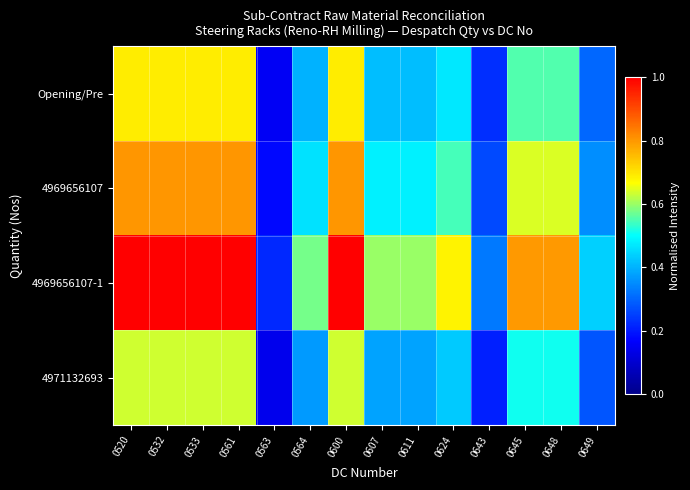

Reading left to right, list all the values displayed in this chart.

Opening/Pre: 0520=0.7	0532=0.7	0533=0.7	0561=0.7	0563=0.2	0564=0.4	0600=0.7	0607=0.4	0611=0.4	0624=0.5	0643=0.2	0645=0.6	0648=0.6	0649=0.3
4969656107: 0520=0.8	0532=0.8	0533=0.8	0561=0.8	0563=0.2	0564=0.5	0600=0.8	0607=0.5	0611=0.5	0624=0.5	0643=0.3	0645=0.6	0648=0.6	0649=0.4
4969656107-1: 0520=1.0	0532=1.0	0533=1.0	0561=1.0	0563=0.2	0564=0.6	0600=1.0	0607=0.6	0611=0.6	0624=0.7	0643=0.3	0645=0.8	0648=0.8	0649=0.4
4971132693: 0520=0.6	0532=0.6	0533=0.6	0561=0.6	0563=0.1	0564=0.4	0600=0.6	0607=0.4	0611=0.4	0624=0.4	0643=0.2	0645=0.5	0648=0.5	0649=0.3